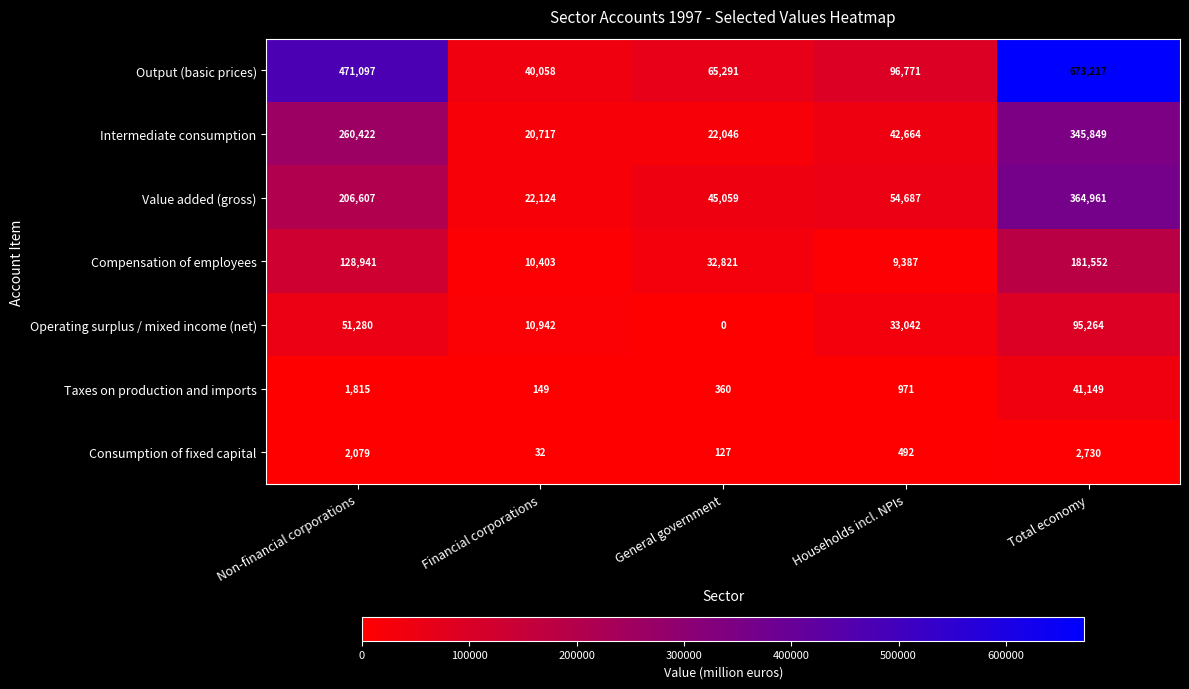

Which series changed the most between Financial corporations and Households incl. NPIs?

Output (basic prices)